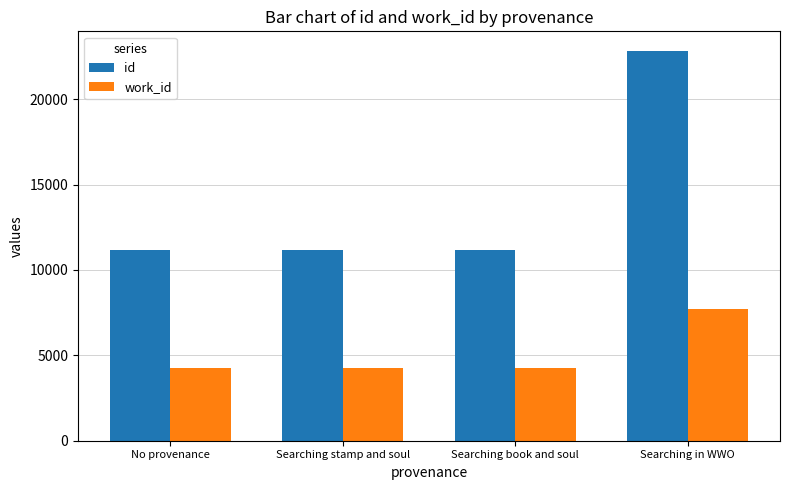

What value does the id series have at Searching book and soul?

11189